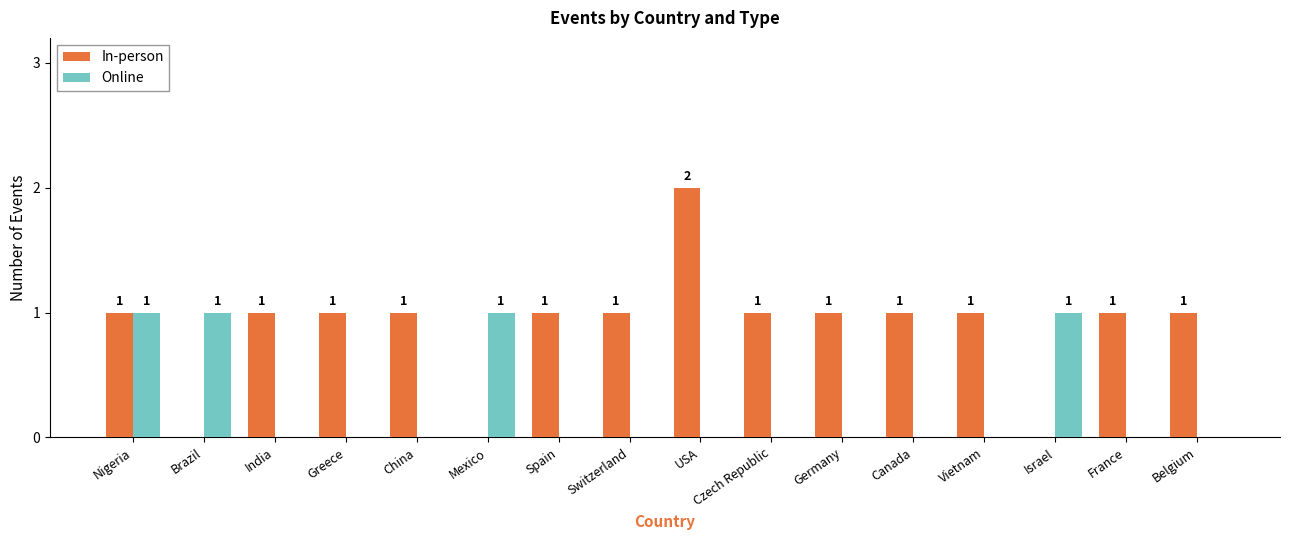

Which series has the largest total across all categories?

In-person